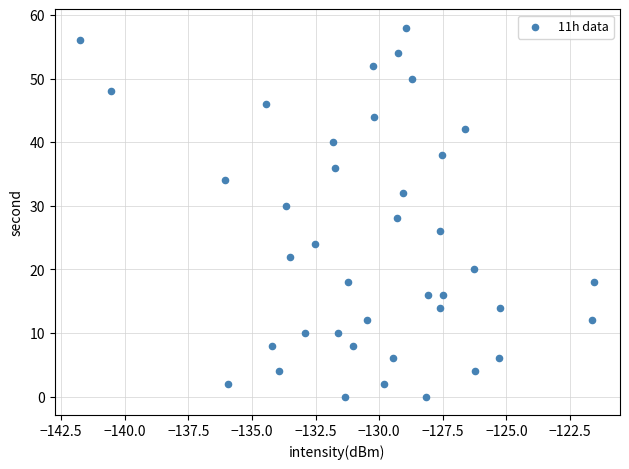

Count the number of points in this scatter plot.

40